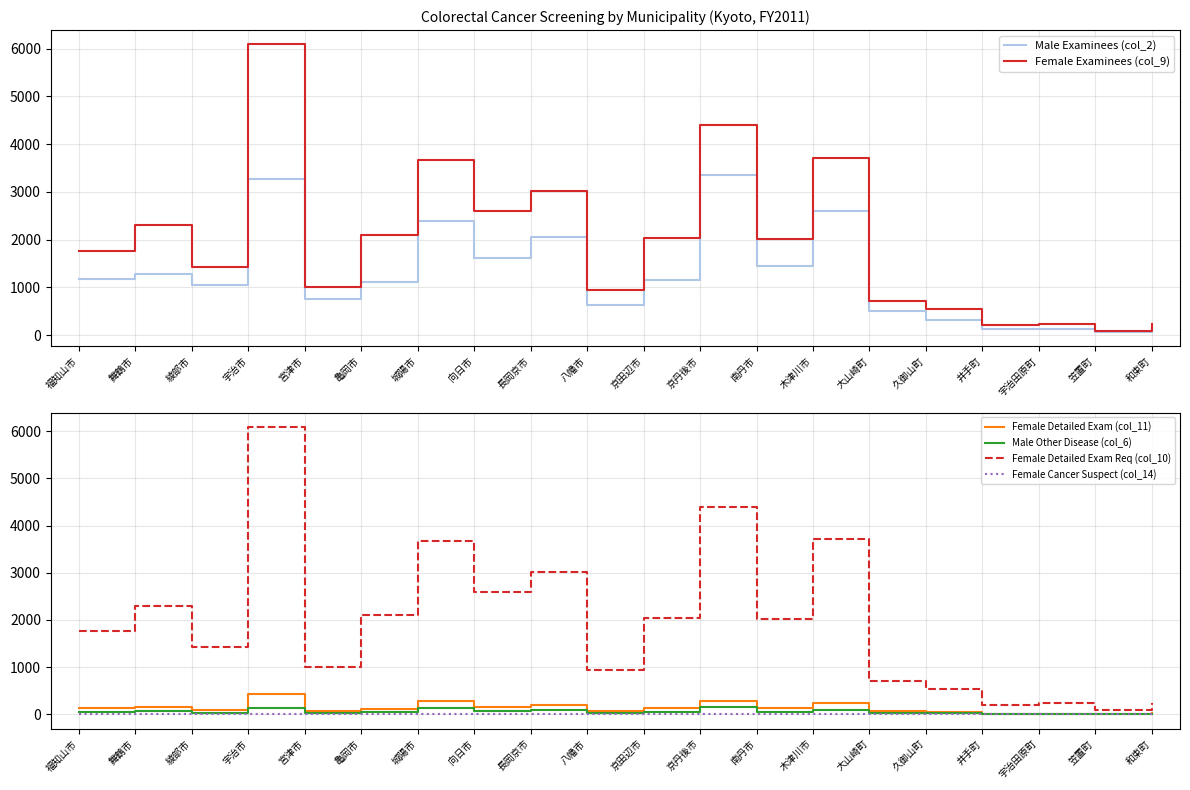

What is the label of the 8th point from the left?

向日市